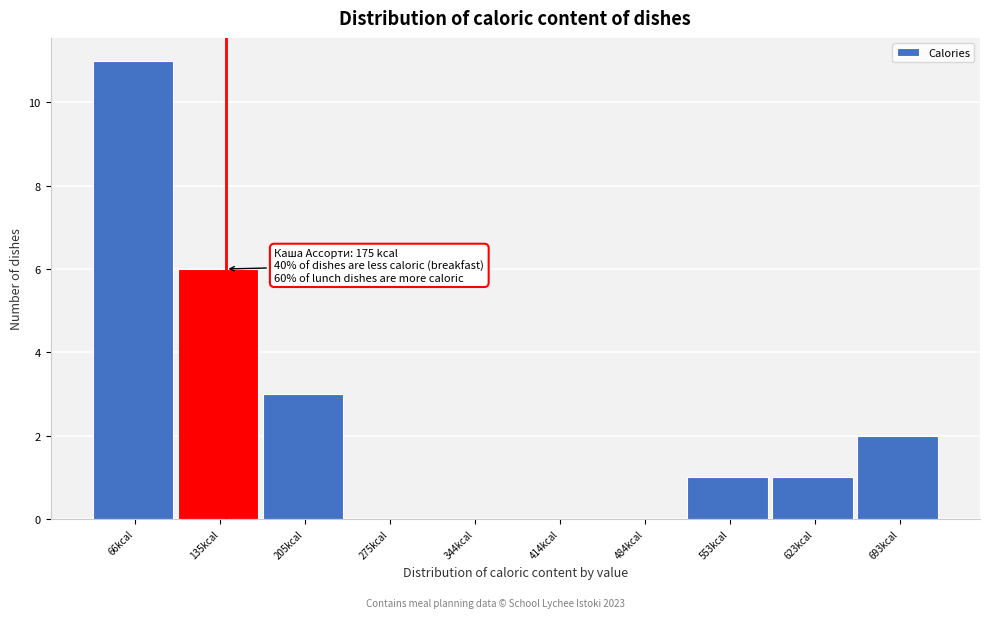

Reading left to right, extract all data points from this chart.

66kcal=11	135kcal=6	205kcal=3	275kcal=0	344kcal=0	414kcal=0	484kcal=0	553kcal=1	623kcal=1	693kcal=2